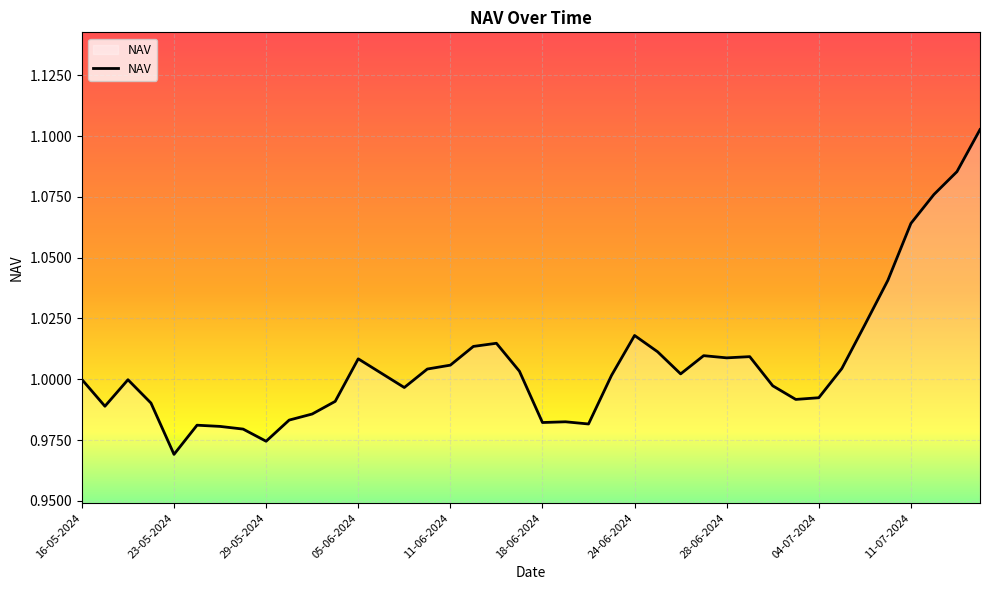

Reading right to left, transcribe all the data shown in this chart.

1.1	1.1	1.1	1.1	1.0	1.0	1.0	1.0	1.0	1.0	1.0	1.0	1.0	1.0	1.0	1.0	1.0	1.0	1.0	1.0	1.0	1.0	1.0	1.0	1.0	1.0	1.0	1.0	1.0	1.0	1.0	1.0	1.0	1.0	1.0	1.0	1.0	1.0	1.0	1.0